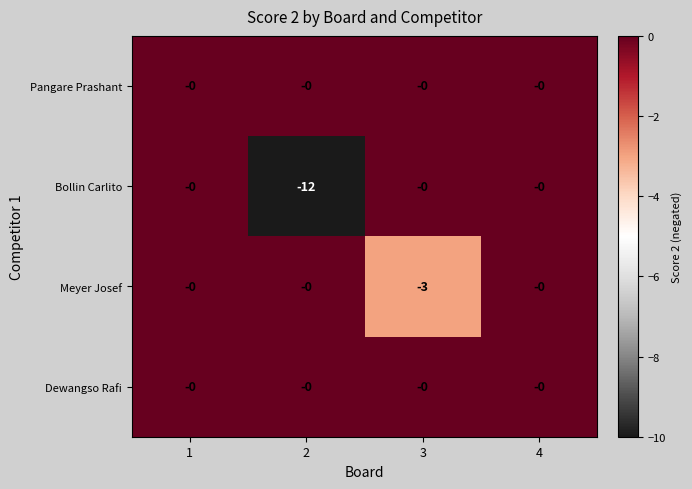

What is the total value across all series at 3?

-3